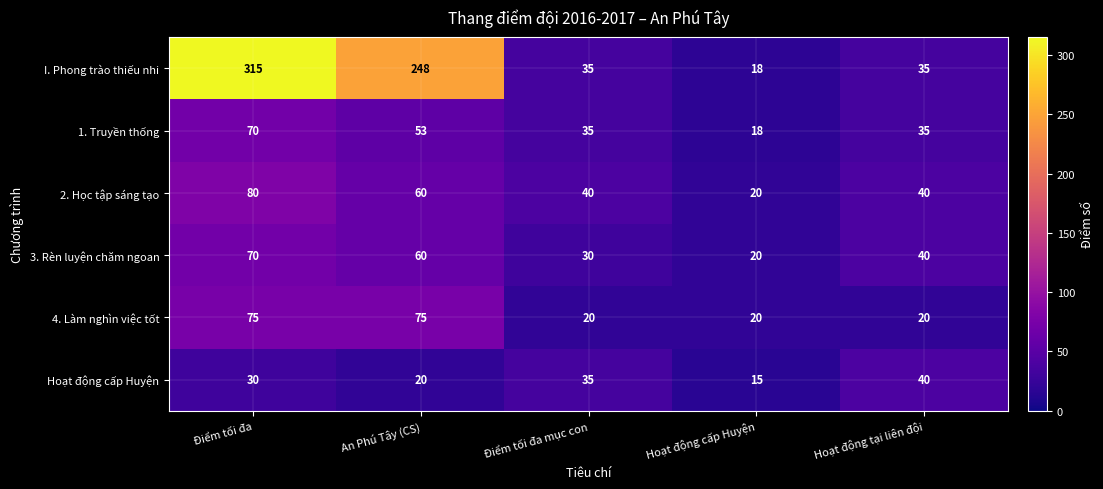

The value of 2. Học tập sáng tạo at An Phú Tây (CS) is 41. True or false?

False